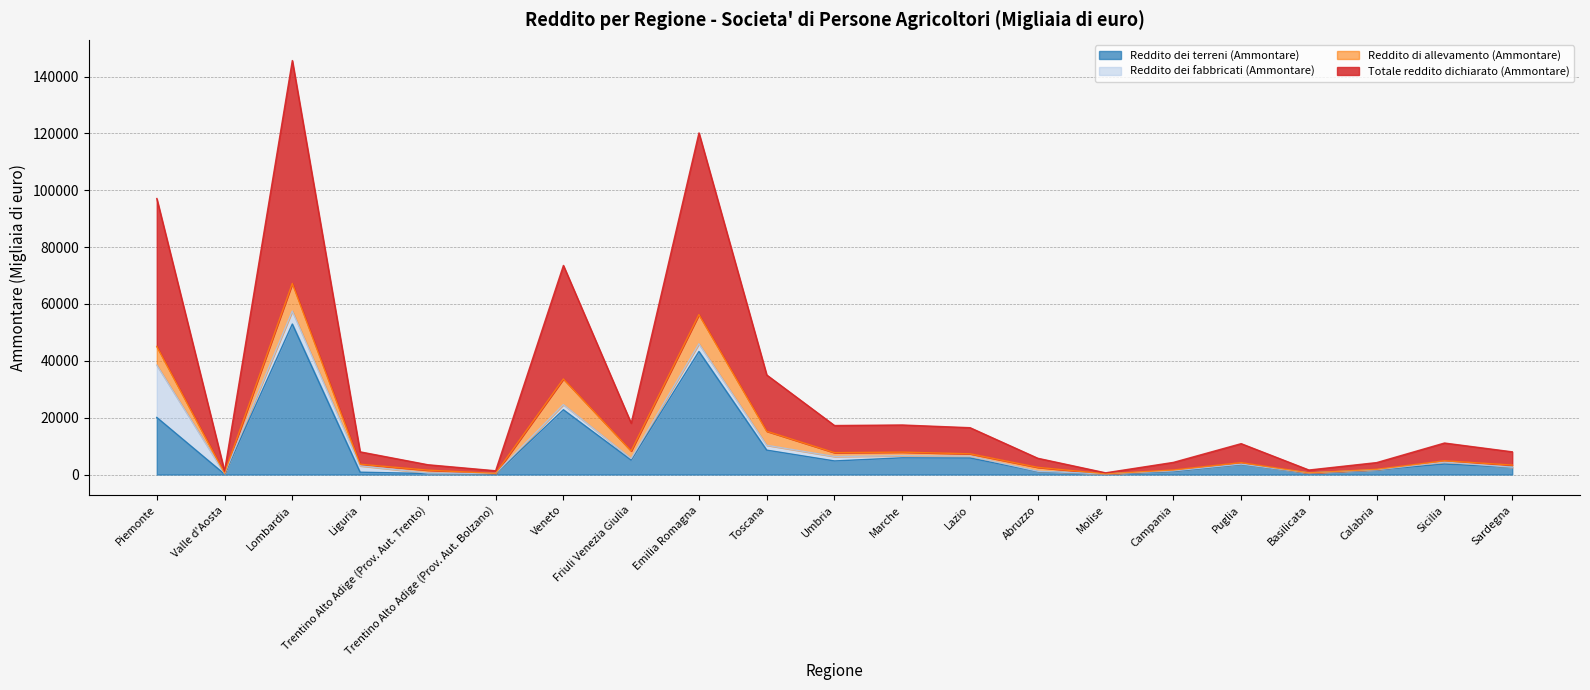

How many data points in Totale reddito dichiarato (Ammontare) are above 10859?

10